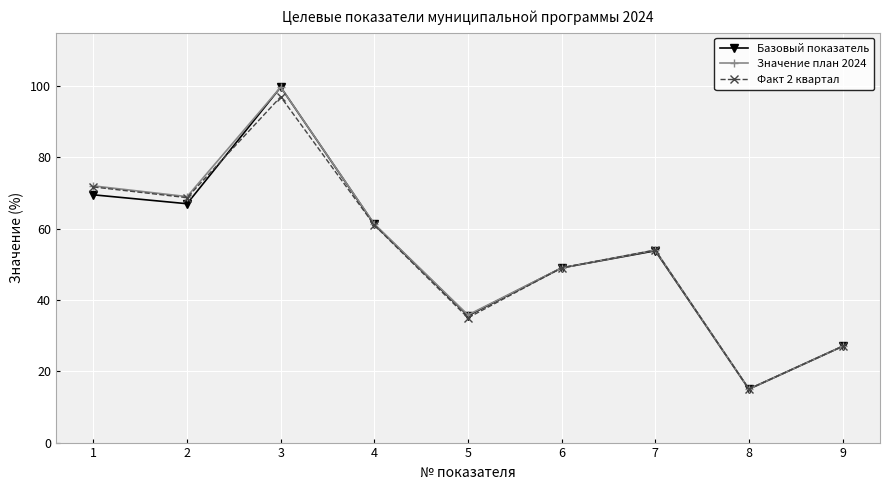

At which category is the sum across all series the highest?

3